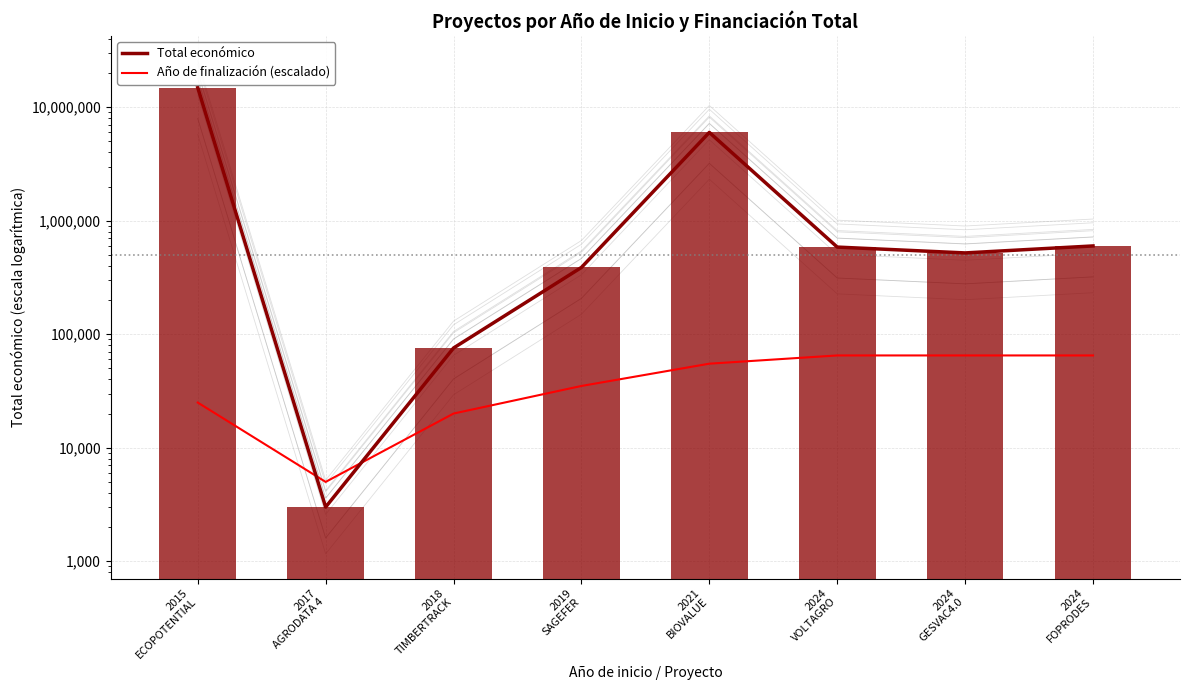

Which has a higher value, 2024
FOPRODES or 2024
GESVAC4.0?

2024
FOPRODES